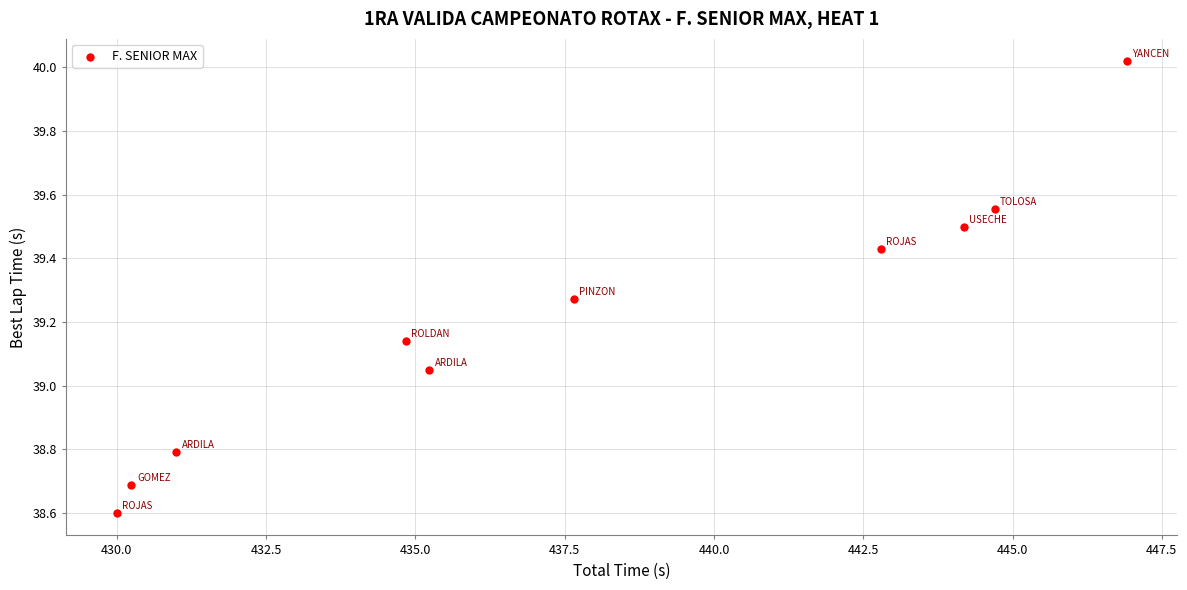

What is the range of Y values (max minus min)?

1.4